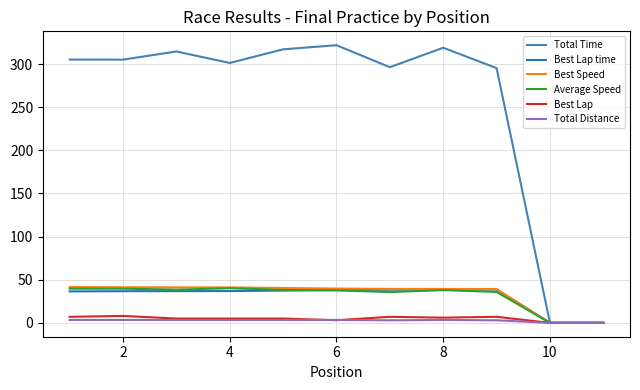

Which series has the largest total across all categories?

Total Time